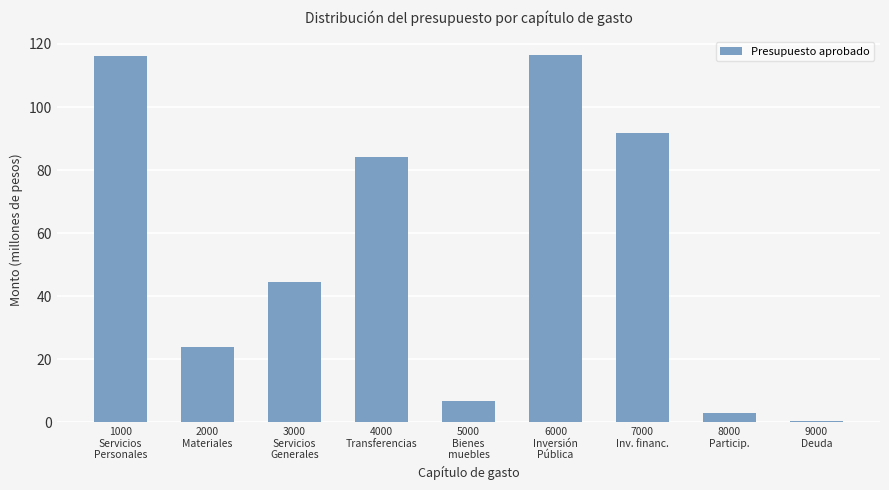

Are the bars horizontal?

No